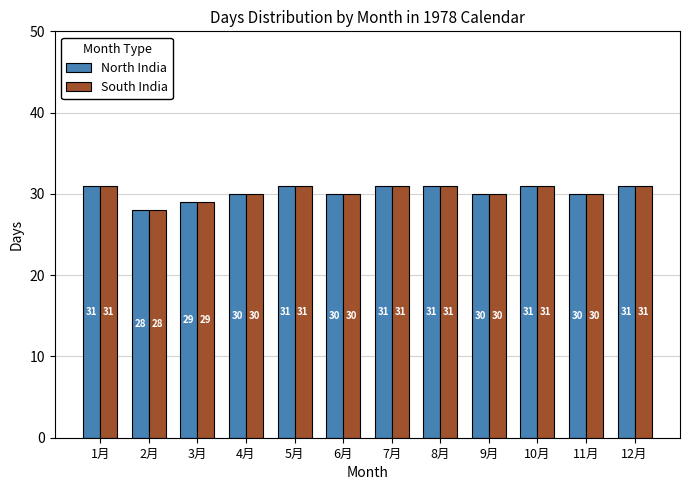

Which label corresponds to the smallest value in the chart?

2月